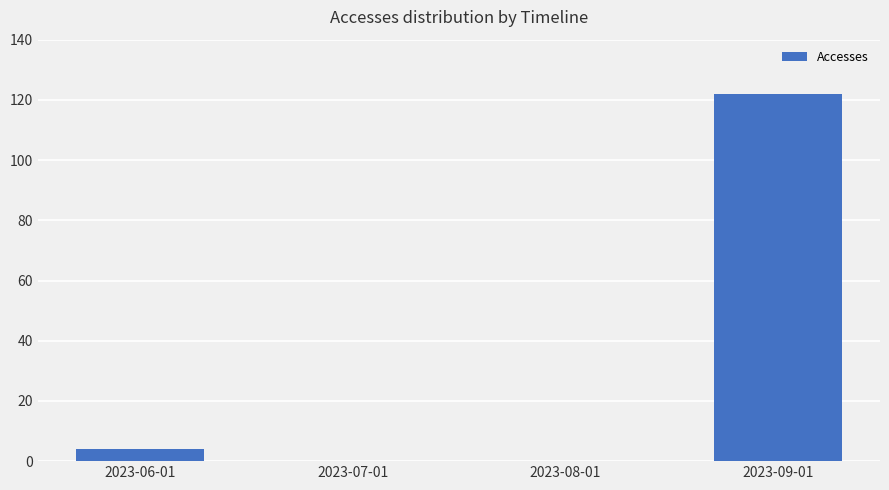

The chart shows a value of 48 at 2023-08-01. True or false?

False